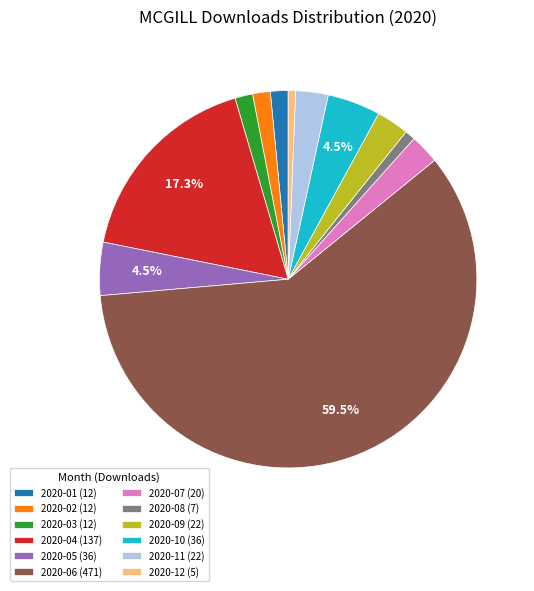

To the nearest percent, what is the difference between the largest and smallest slice percentages?

59%